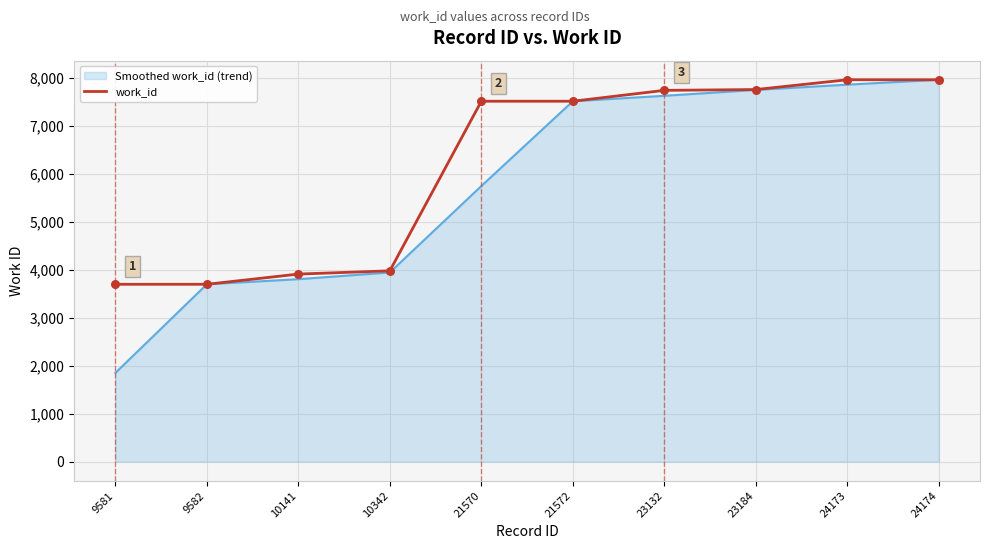

Which series changed the most between 10342 and 24173?

work_id